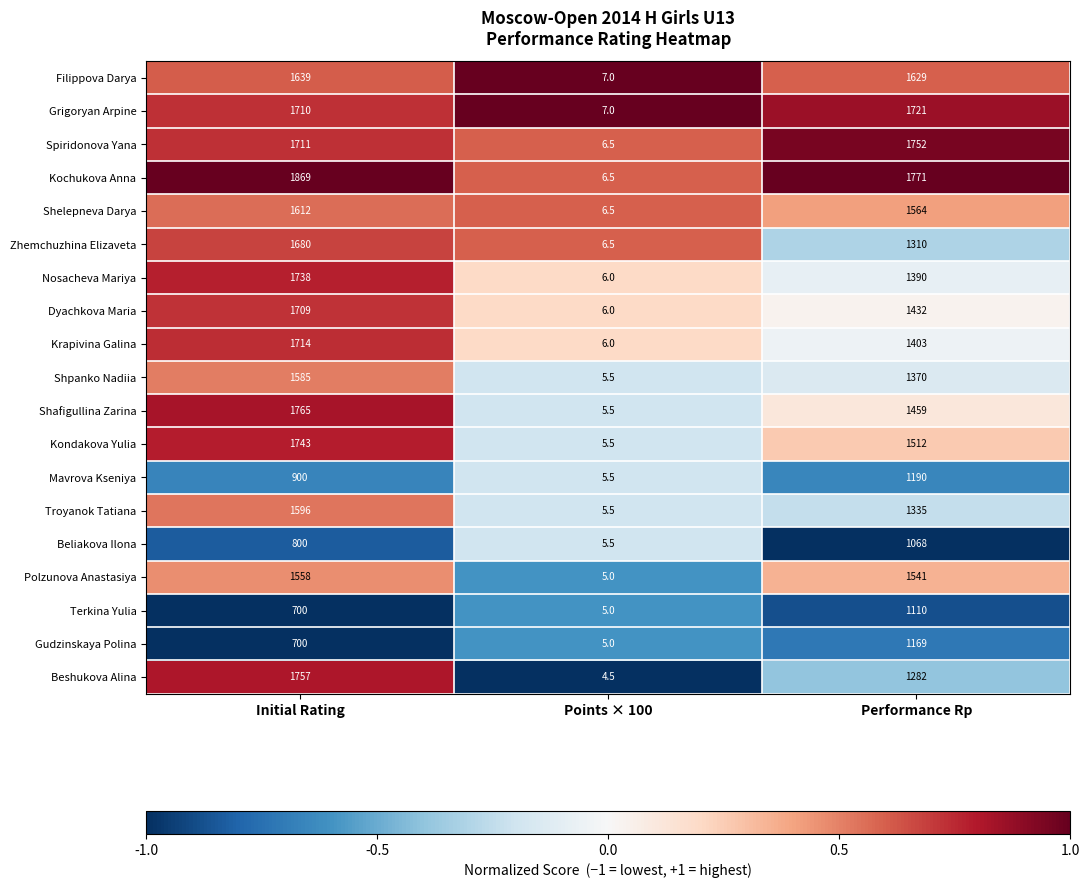

How many data points does each series have?

3